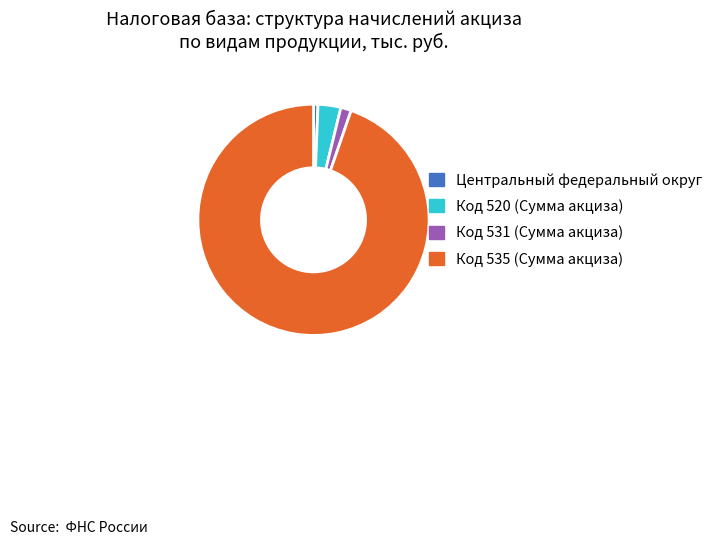

Between Код 535 (Сумма акциза) and Центральный федеральный округ, which is larger?

Код 535 (Сумма акциза)